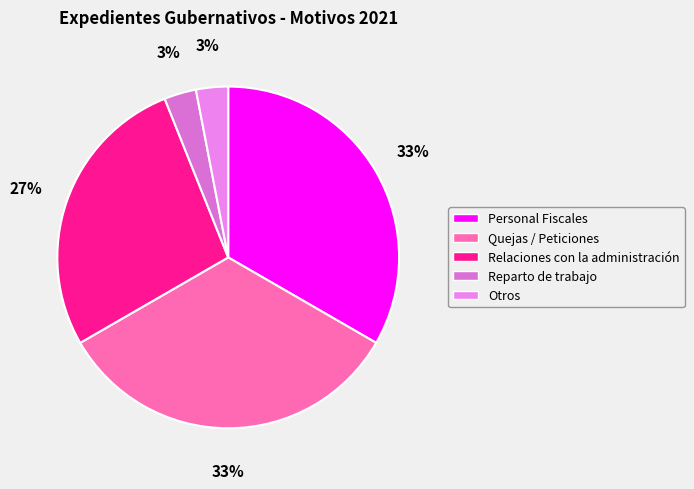

Which slice is the largest?

Personal Fiscales